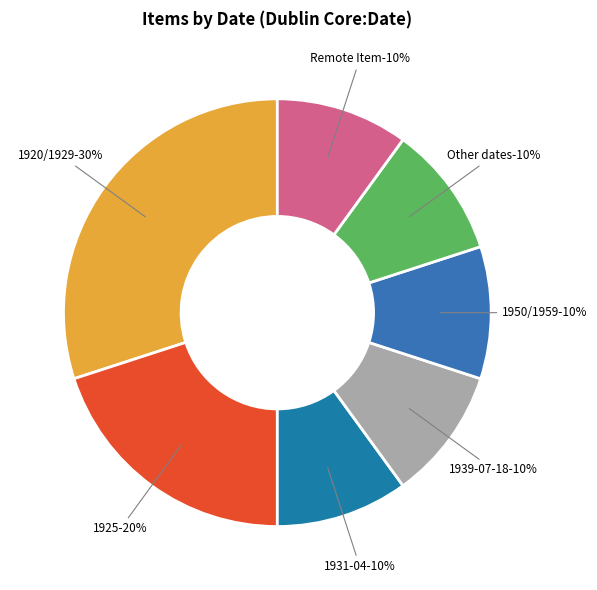

What percentage is NOT represented by 1950/1959?

90.0%